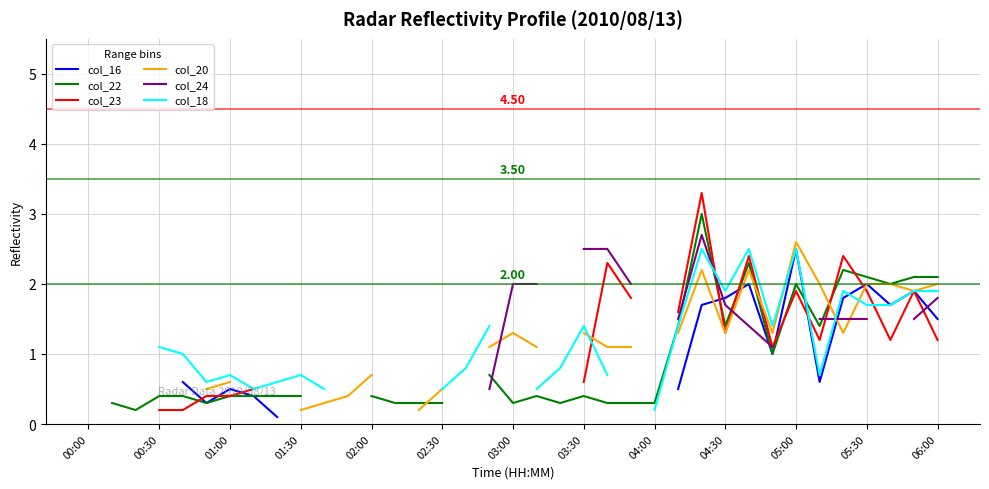

Where do col_16 and col_18 first cross each other?

32 and 33